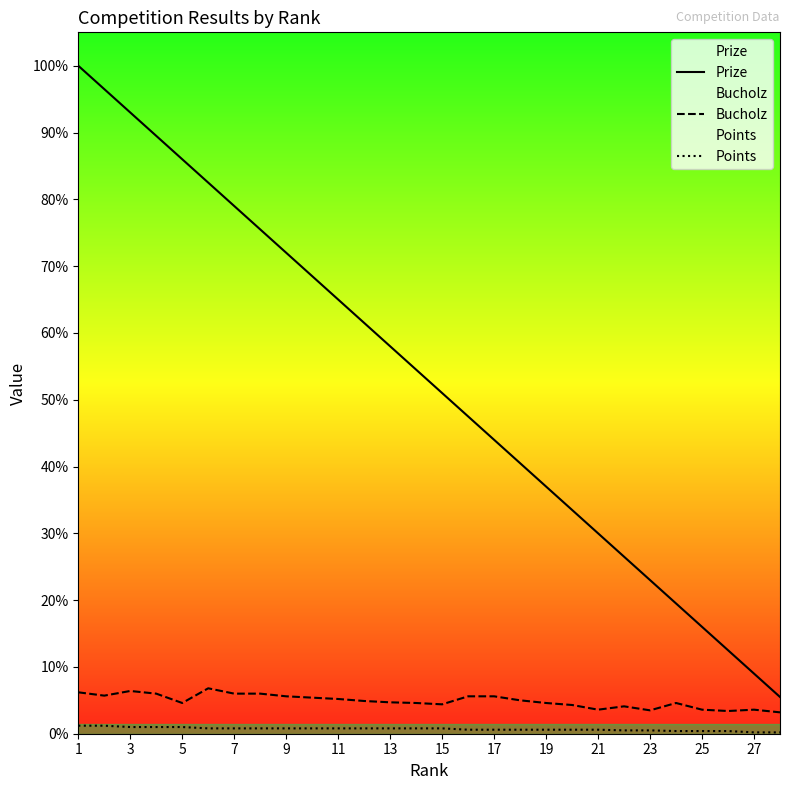

Which series has the widest spread of values?

Prize